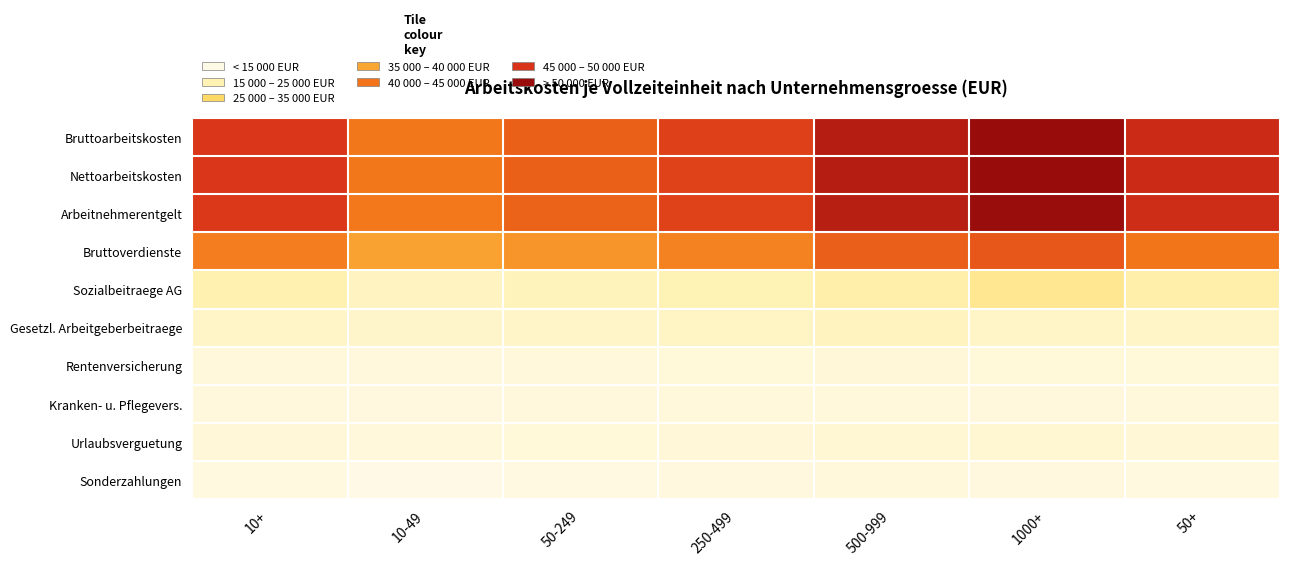

Reading right to left, what are all the values shown in this chart?

Bruttoarbeitskosten: 50+=48208	1000+=55583	500-999=51484	250-499=44300	50-249=39915	10-49=36475	10+=45855
Nettoarbeitskosten: 50+=48171	1000+=55563	500-999=51449	250-499=44228	50-249=39872	10-49=36368	10+=45805
Arbeitnehmerentgelt: 50+=47903	1000+=55221	500-999=51067	250-499=44062	50-249=39683	10-49=36312	10+=45579
Bruttoverdienste: 50+=36804	1000+=41198	500-999=40107	250-499=34554	50-249=31443	10-49=28864	10+=35213
Sozialbeitraege AG: 50+=11098	1000+=14024	500-999=10960	250-499=9508	50-249=8240	10-49=7448	10+=10366
Gesetzl. Arbeitgeberbeitraege: 50+=6621	1000+=6597	500-999=7645	250-499=6929	50-249=6224	10-49=5758	10+=6448
Rentenversicherung: 50+=3080	1000+=3125	500-999=3609	250-499=3167	50-249=2836	10-49=2581	10+=2980
Kranken- u. Pflegevers.: 50+=2631	1000+=2599	500-999=3022	250-499=2773	50-249=2497	10-49=2282	10+=2561
Urlaubsverguetung: 50+=3849	1000+=4474	500-999=4292	250-499=3471	50-249=3118	10-49=2739	10+=3626
Sonderzahlungen: 50+=2119	1000+=2255	500-999=2623	250-499=2275	50-249=1741	10-49=897	10+=1874